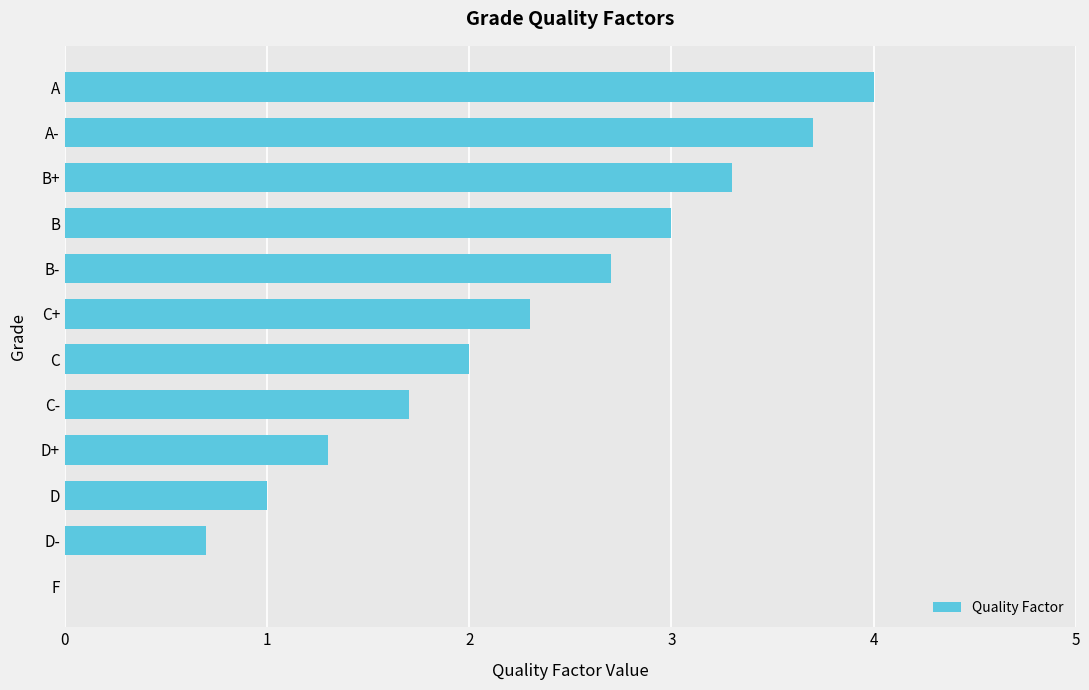

What is the ratio of the value at C+ to the value at B?

0.8